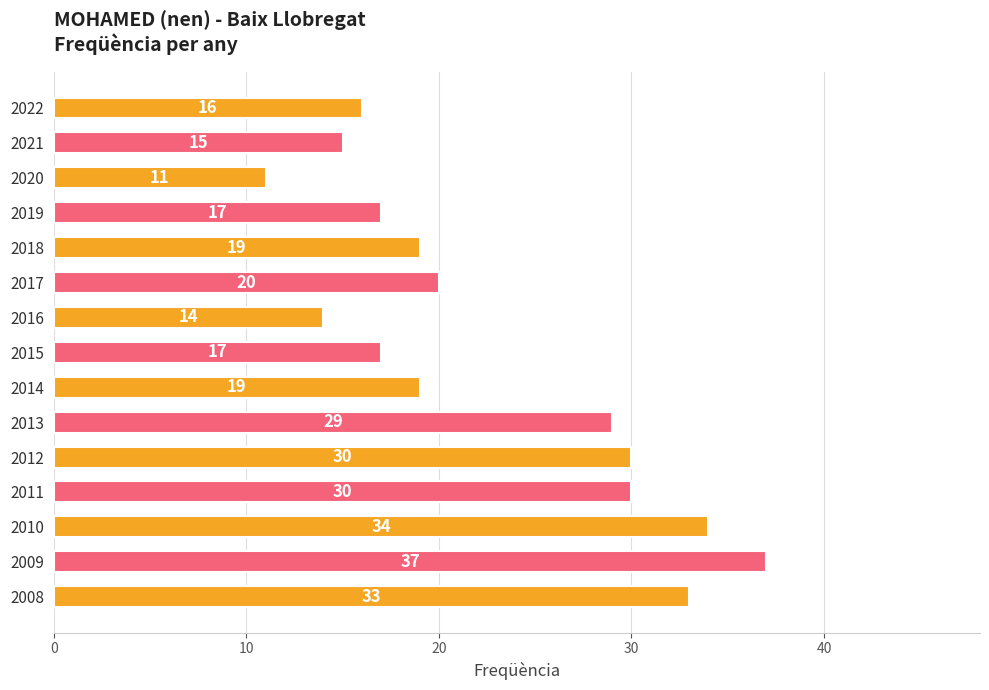

Approximately how many times larger is the value at 2014 compared to 2021?

1.3